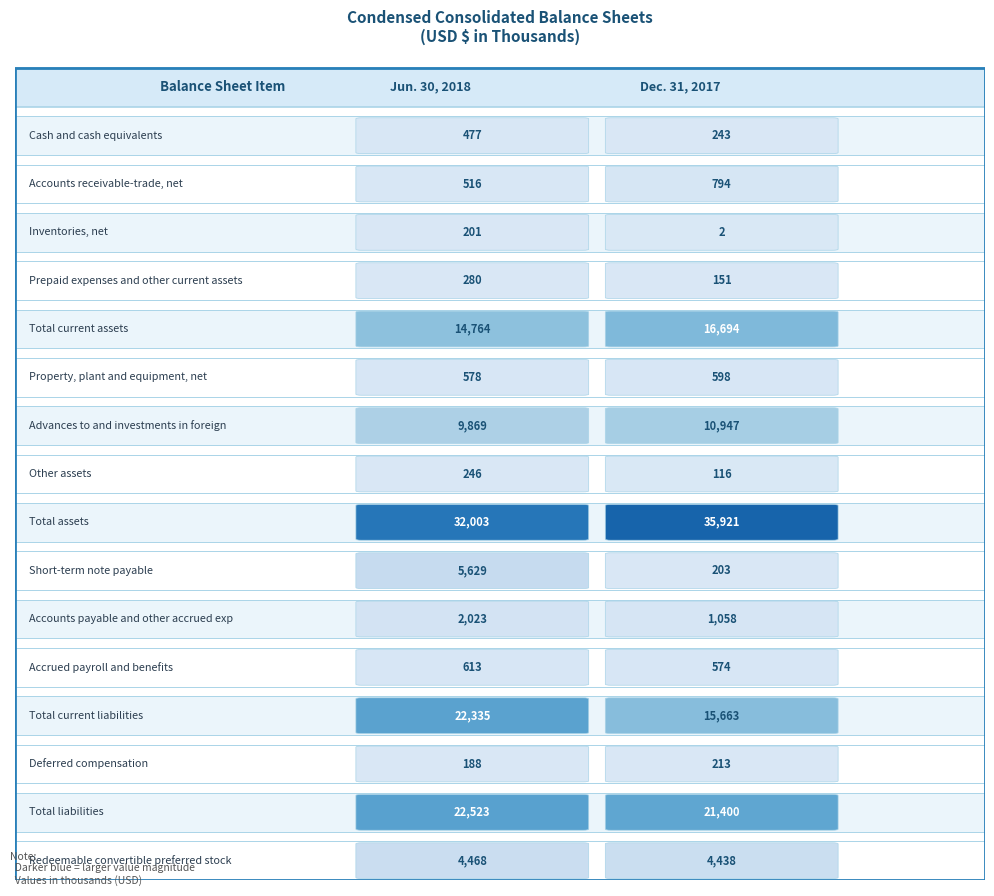

At which label does Dec. 31, 2017 reach its peak?

8